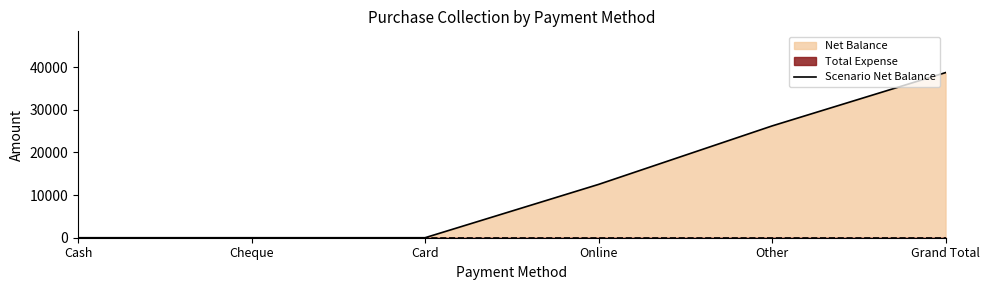

Reading left to right, transcribe all the data shown in this chart.

0	0	0	12500	26208	38708